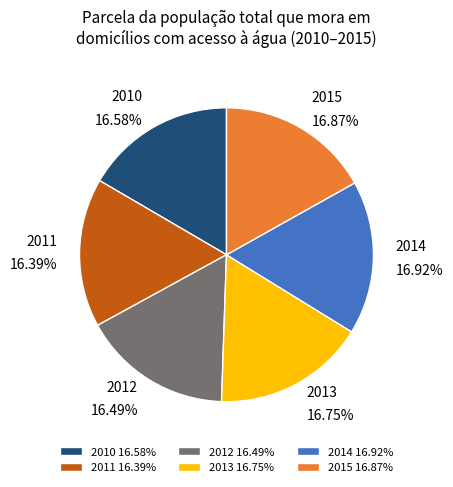

How many slices are in this pie chart?

6